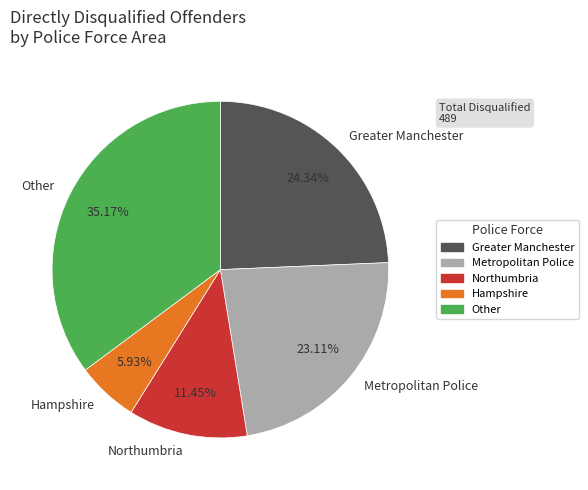

Approximately how many times larger is the value at Other compared to Greater Manchester?

1.4